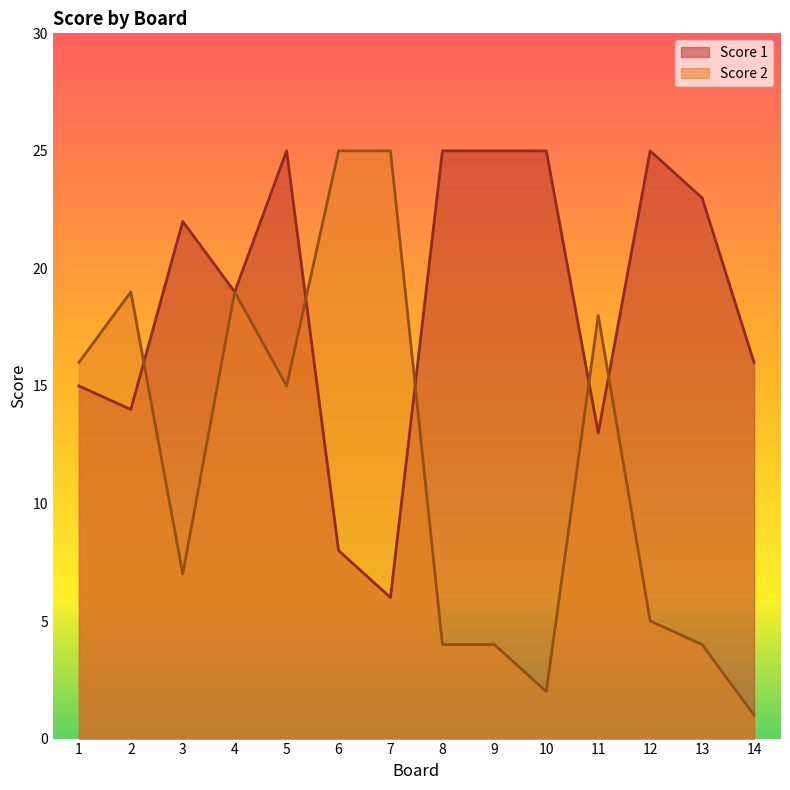

Read the Score 1 value at 4, to the nearest 10.

20